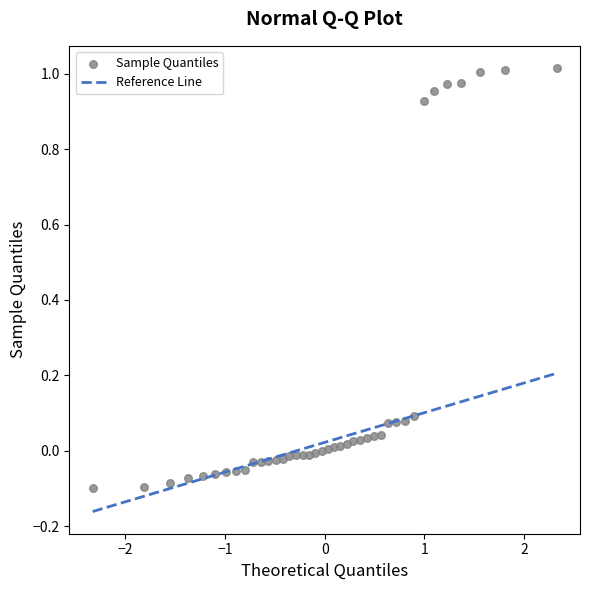

What is the range of Y values (max minus min)?

1.1